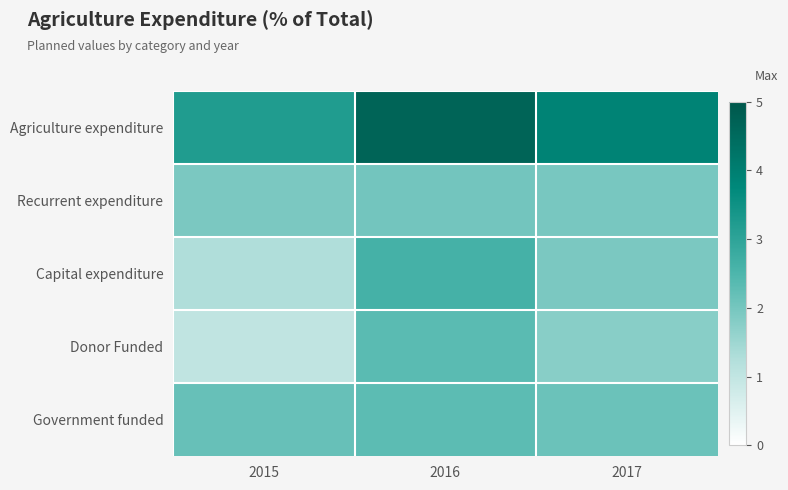

What is the total value across all series at 2016?

13.9